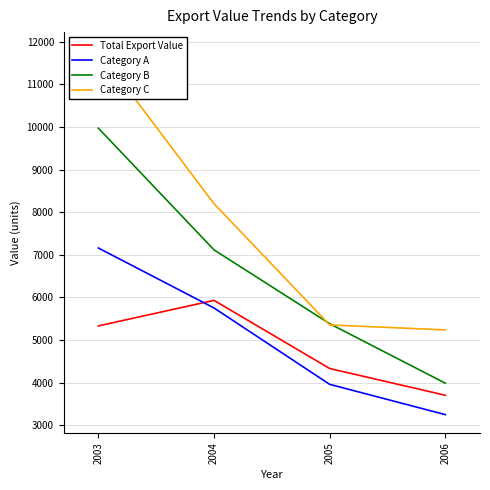

Rank the categories by Category A value from highest to lowest.

2003, 2004, 2005, 2006